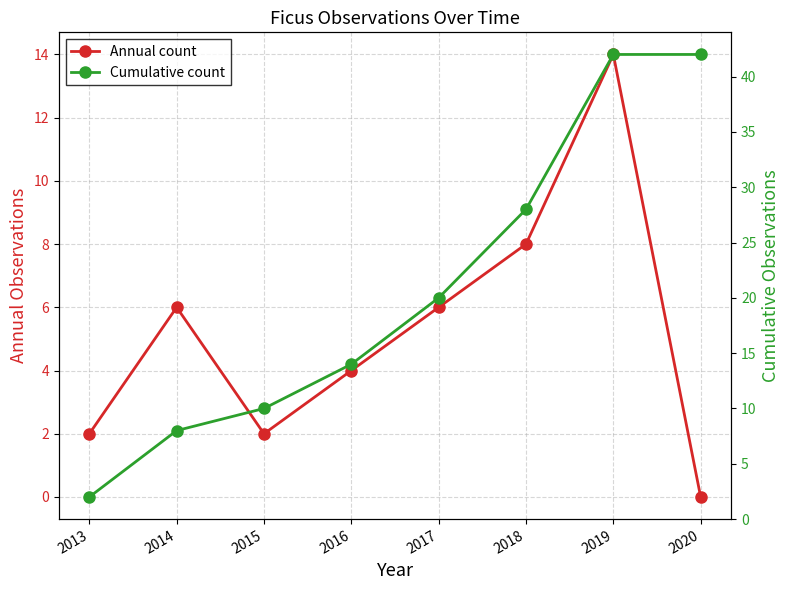

True or false: Annual count has a value of 14 at 2019.

True